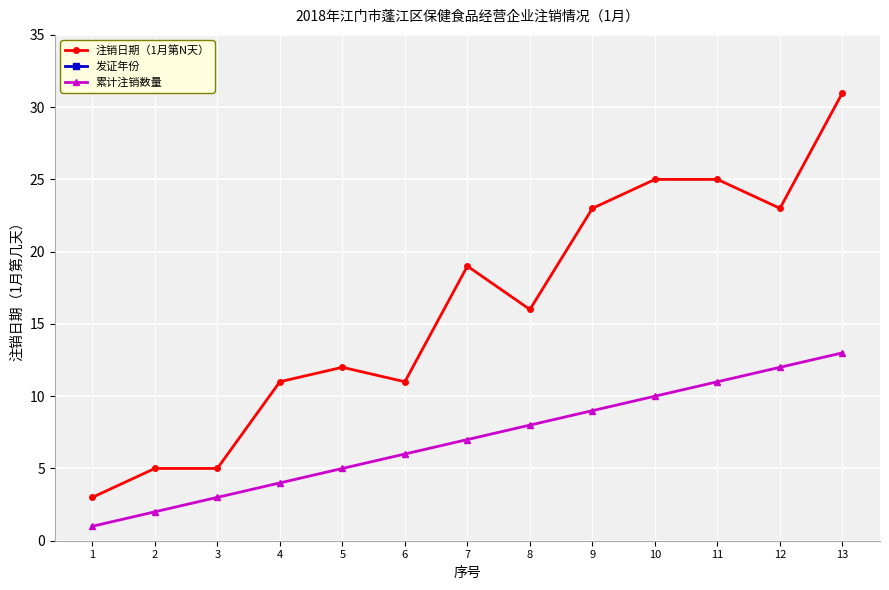

Where is 发证年份 nearest to the value 2015?

3